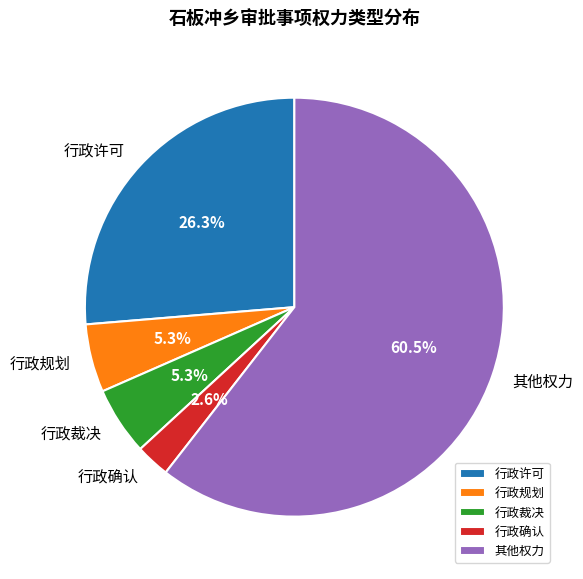

How much of the chart is everything except 行政裁决?

94.7%